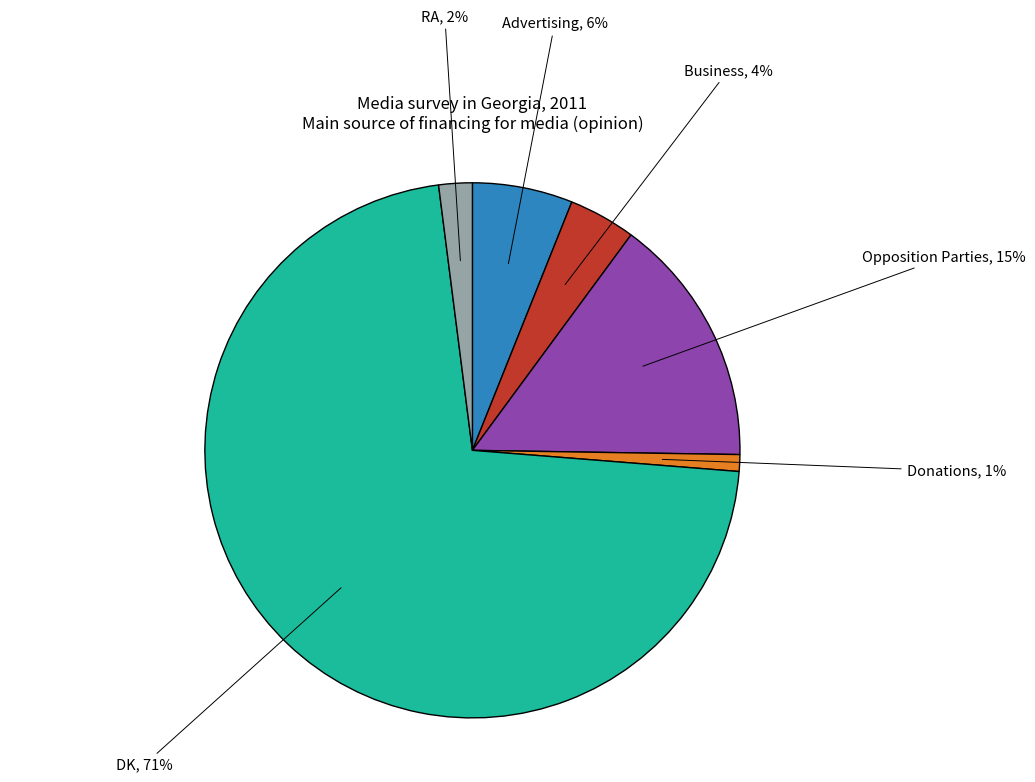

What percentage is the Advertising slice, to the nearest percent?

6%